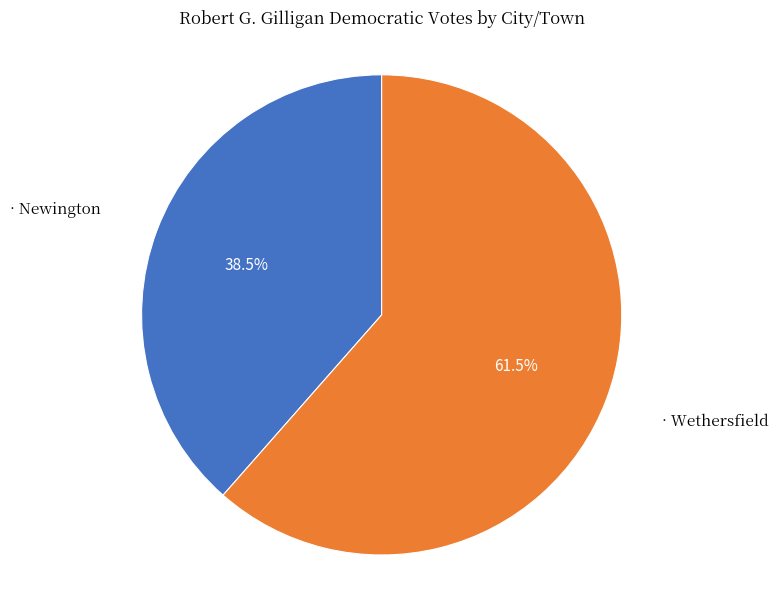

Does any single category account for the majority?

Yes